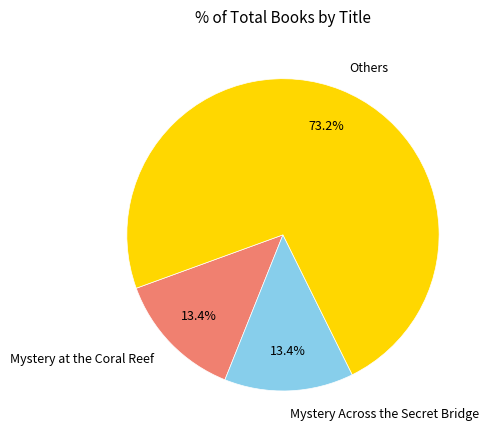

How much of the chart is everything except Others?

26.8%